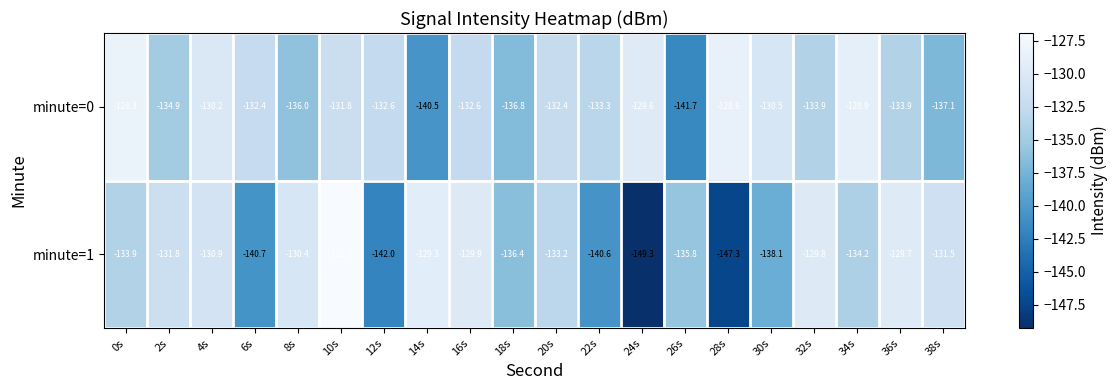

Rank the series at 38s from highest to lowest value.

minute=1, minute=0